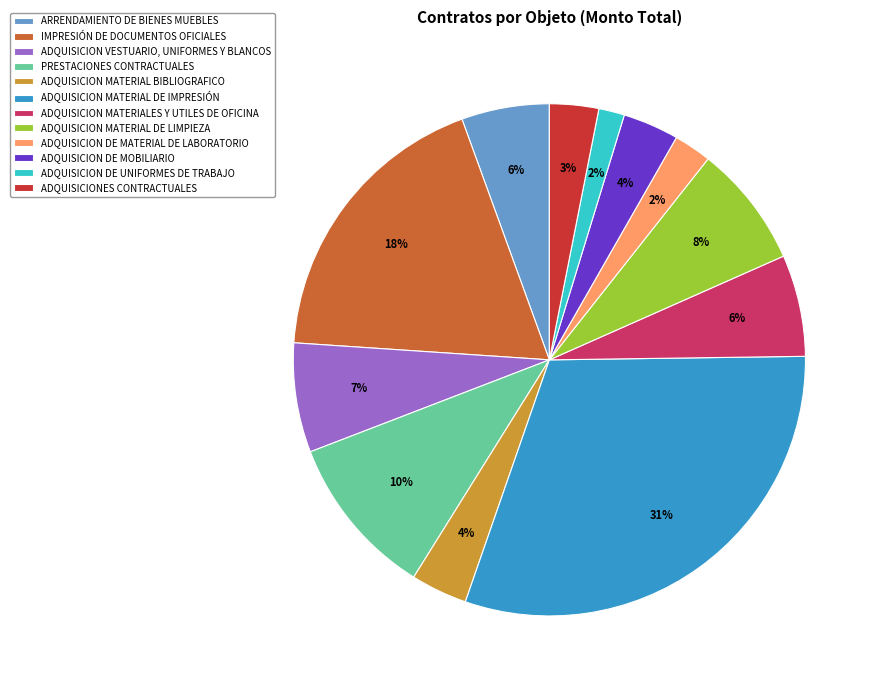

What is the ratio of the value at ADQUISICION DE UNIFORMES DE TRABAJO to the value at ARRENDAMIENTO DE BIENES MUEBLES?

0.3